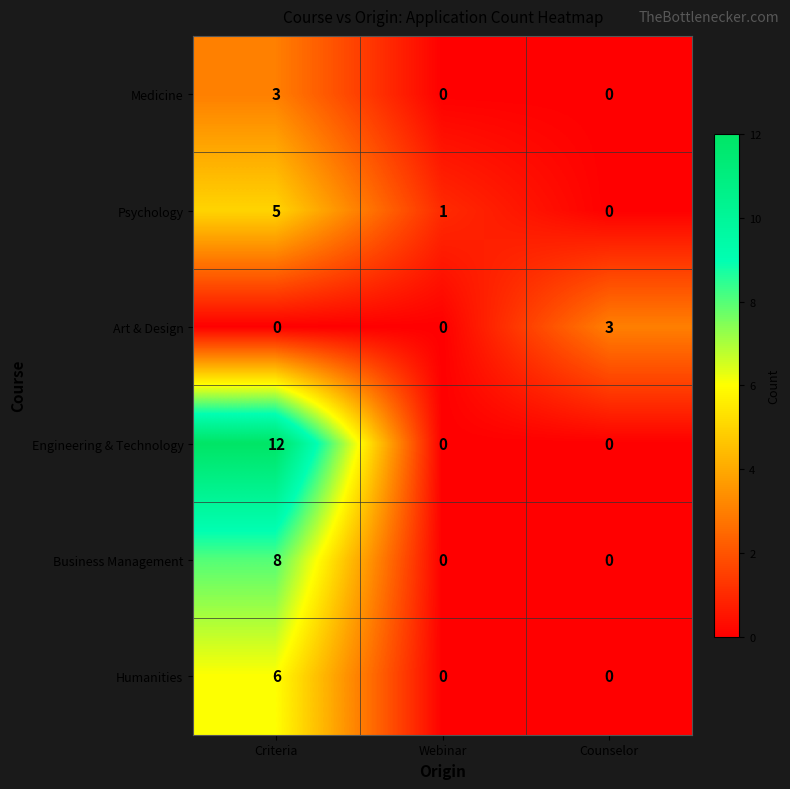

At which category is the sum across all series the highest?

Criteria